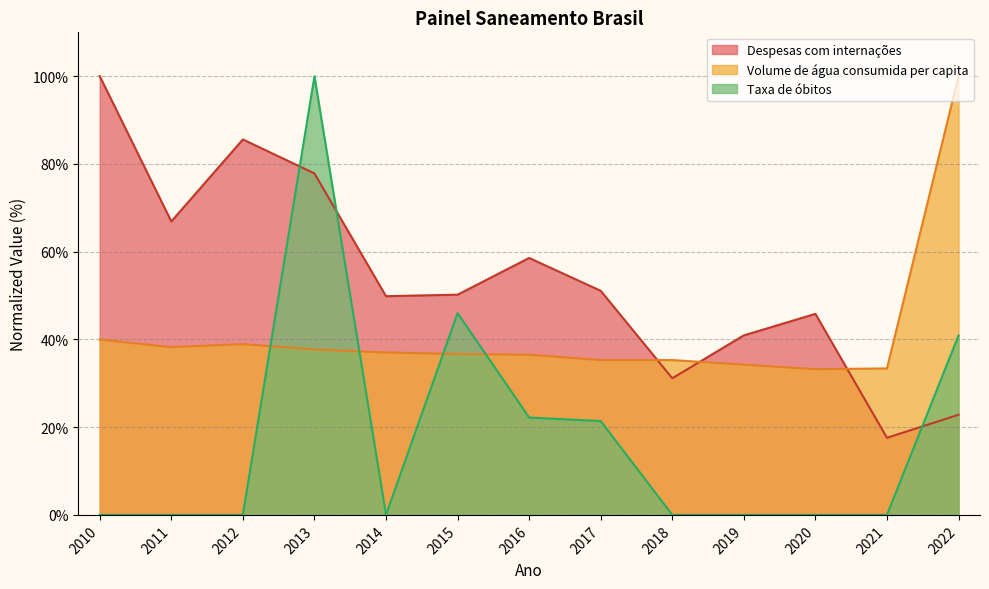

Is it true that Despesas com internações equals 85.6 at 2012?

True